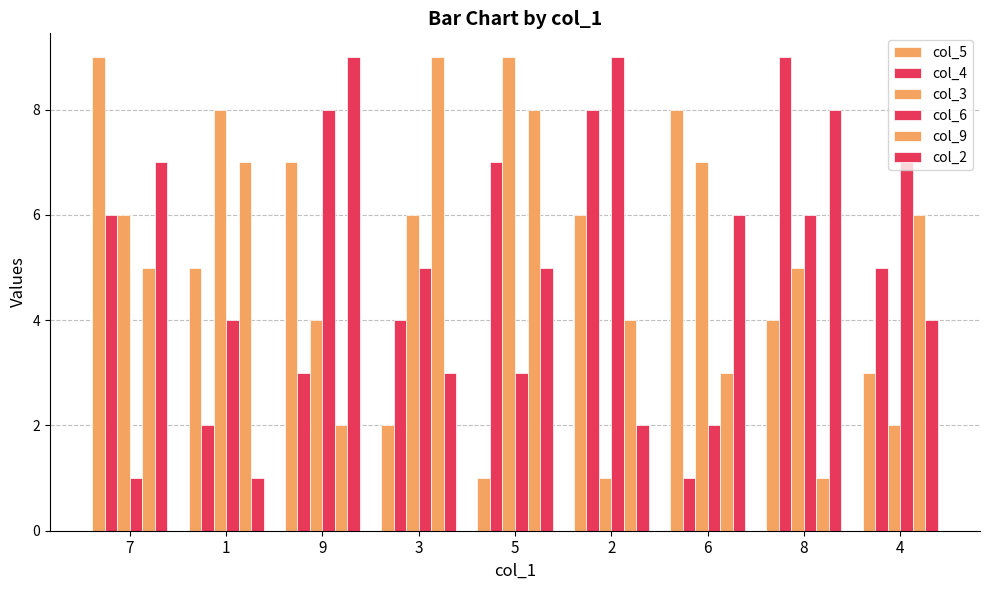

How many groups of bars are there?

9